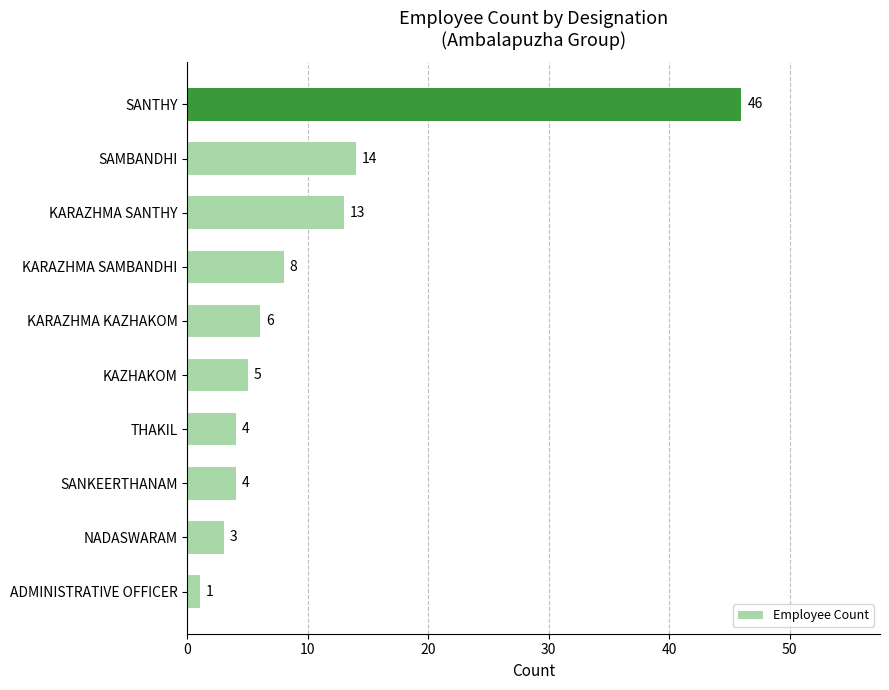

How many bars are there in total?

10